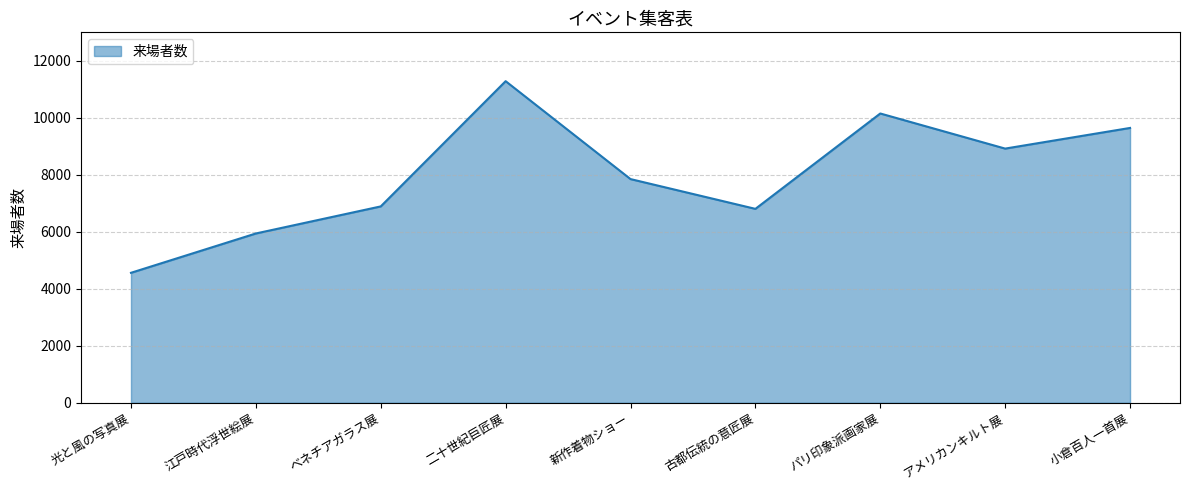

The chart shows a value of 10313 at 新作着物ショー. True or false?

False